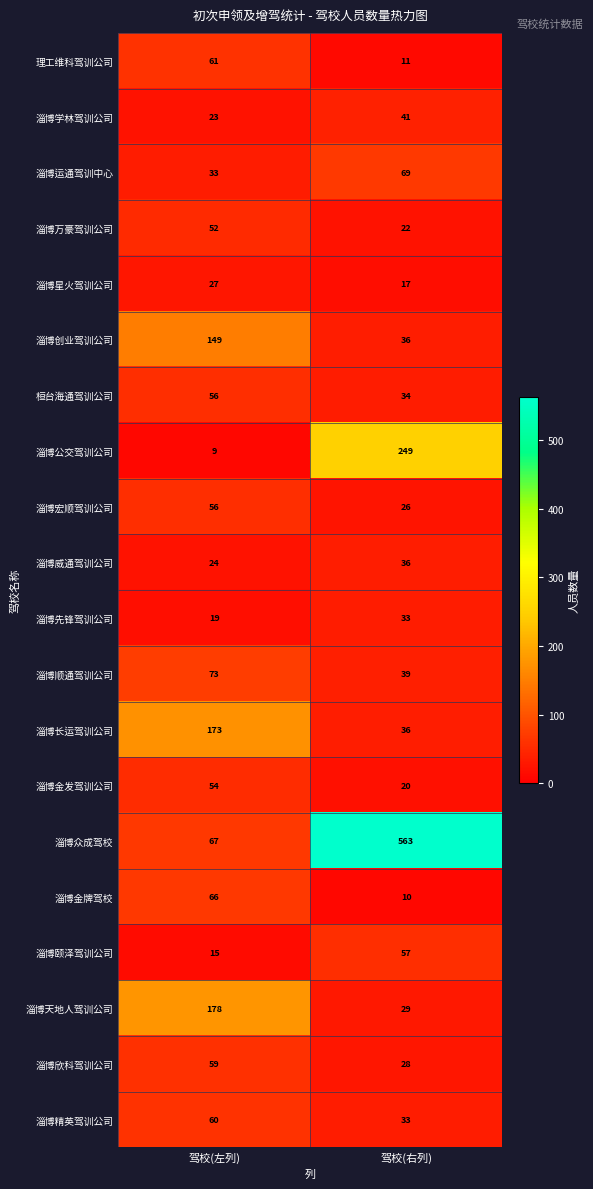

What is the maximum value shown in the chart?

563